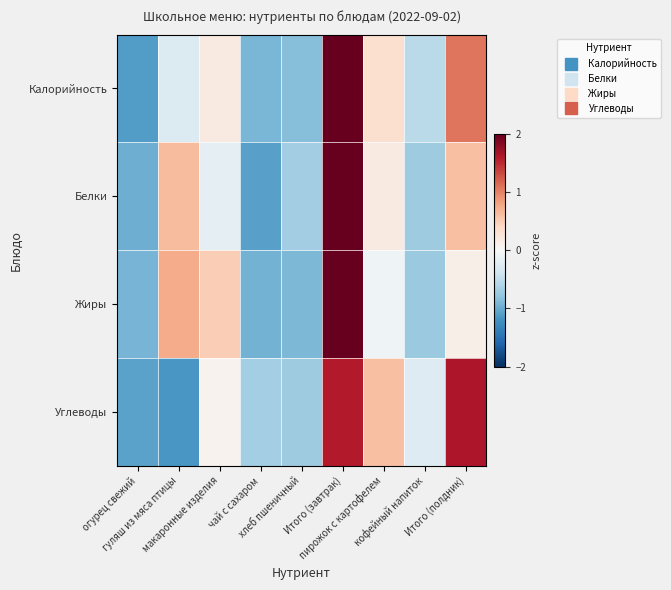

At хлеб пшеничный, list the series in order from largest to smallest.

Белки, Углеводы, Калорийность, Жиры